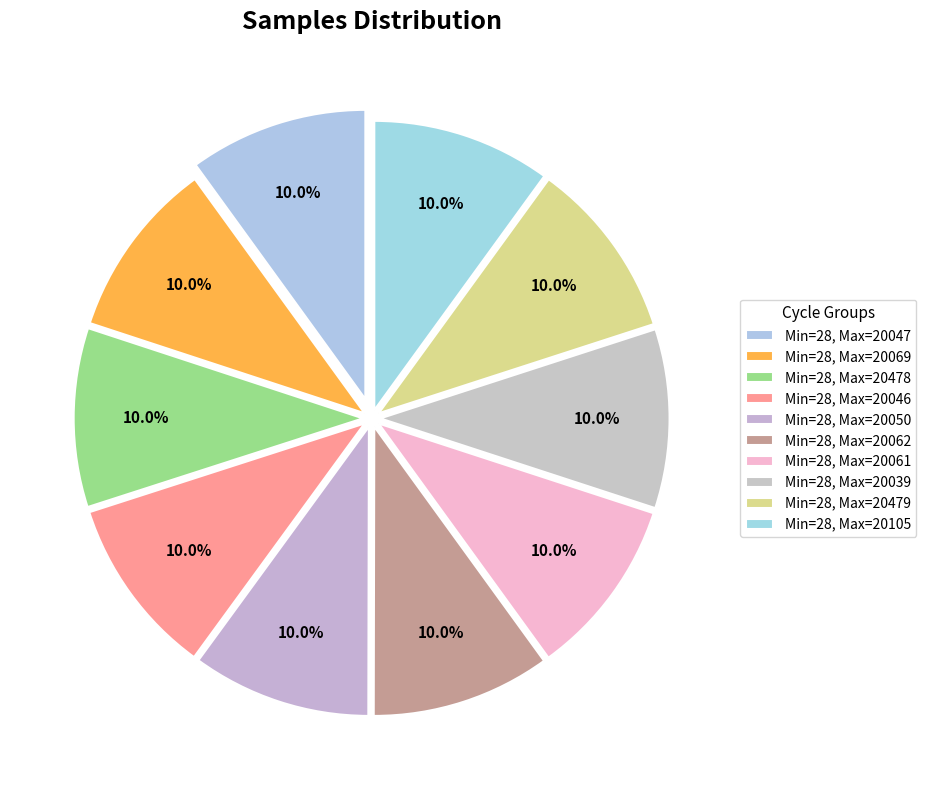

Count the number of slices in the pie.

10